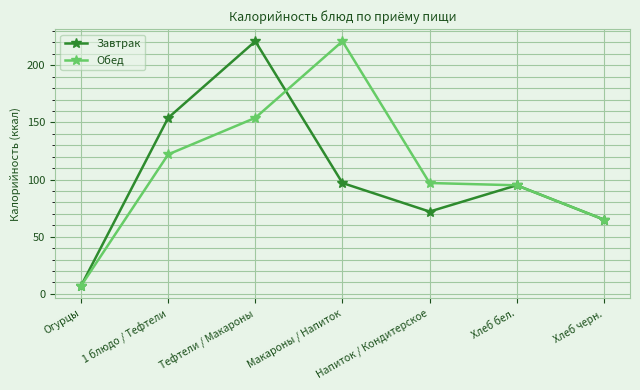

What is the difference between the maximum and second lowest values in the Обед series?

156